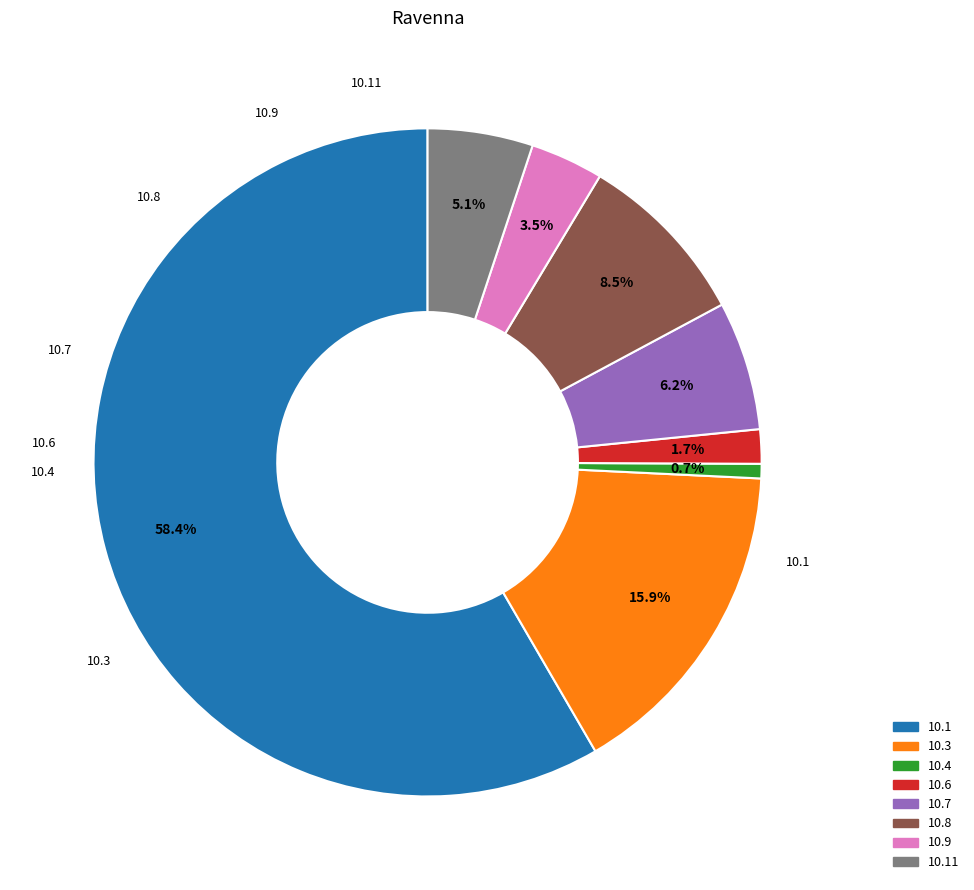

How many segments does this pie chart have?

8